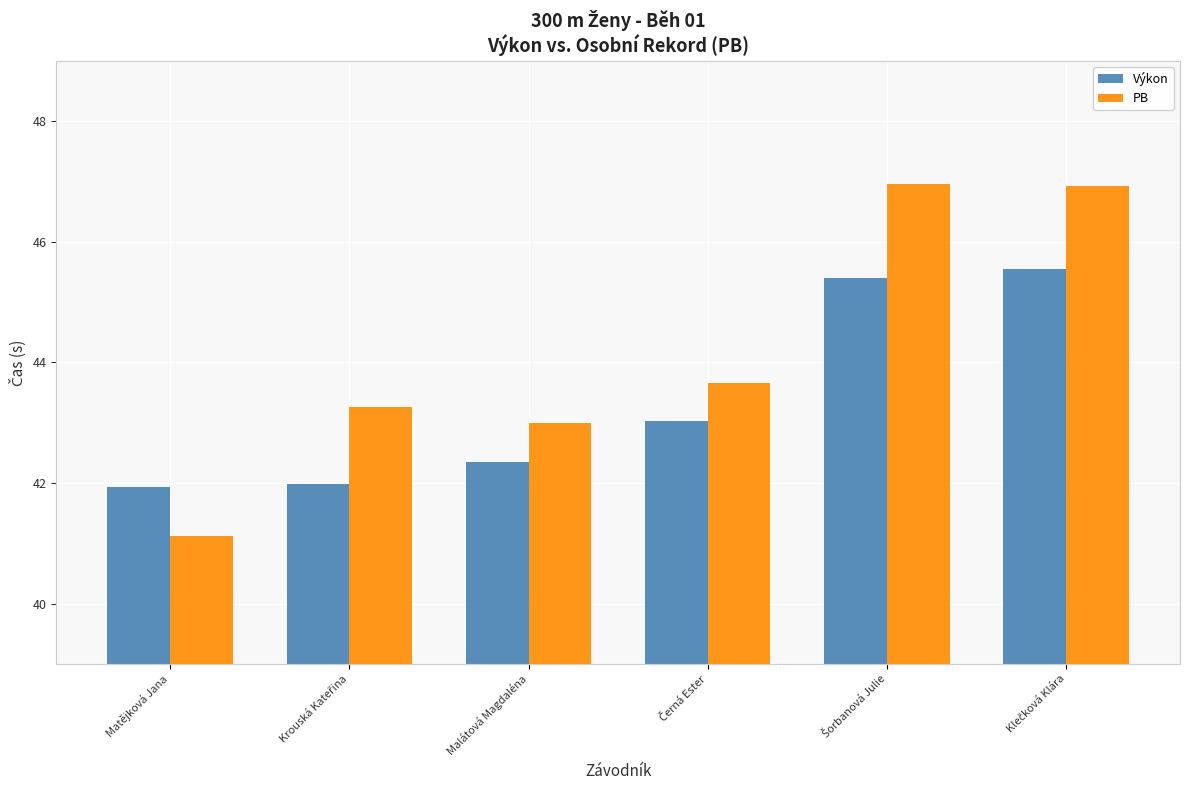

Count the Výkon values in the range 41 to 45.

4